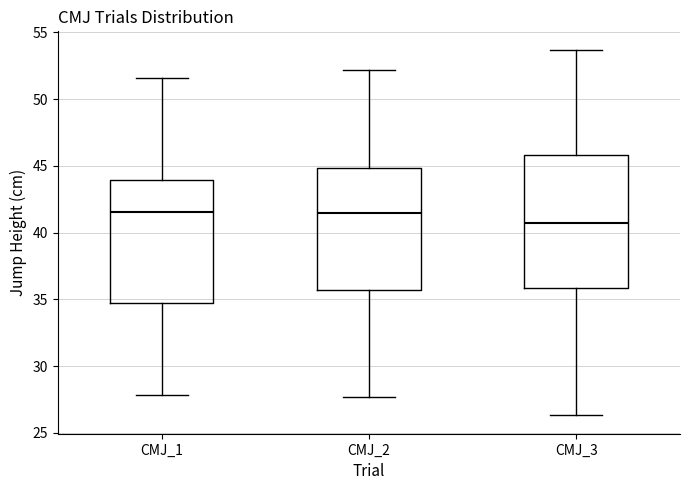

Reading left to right, read every box against the y-axis: the position of its median line, the range the box covers, and the ends of its whiskers. The values are not printed on the chart, so give them approximately, as read against the axis.

CMJ_1: median 41.5, box 34.5 to 44.0, whiskers 28.0 to 51.5
CMJ_2: median 41.5, box 35.5 to 45.0, whiskers 27.5 to 52.0
CMJ_3: median 41.0, box 36.0 to 46.0, whiskers 26.5 to 53.5